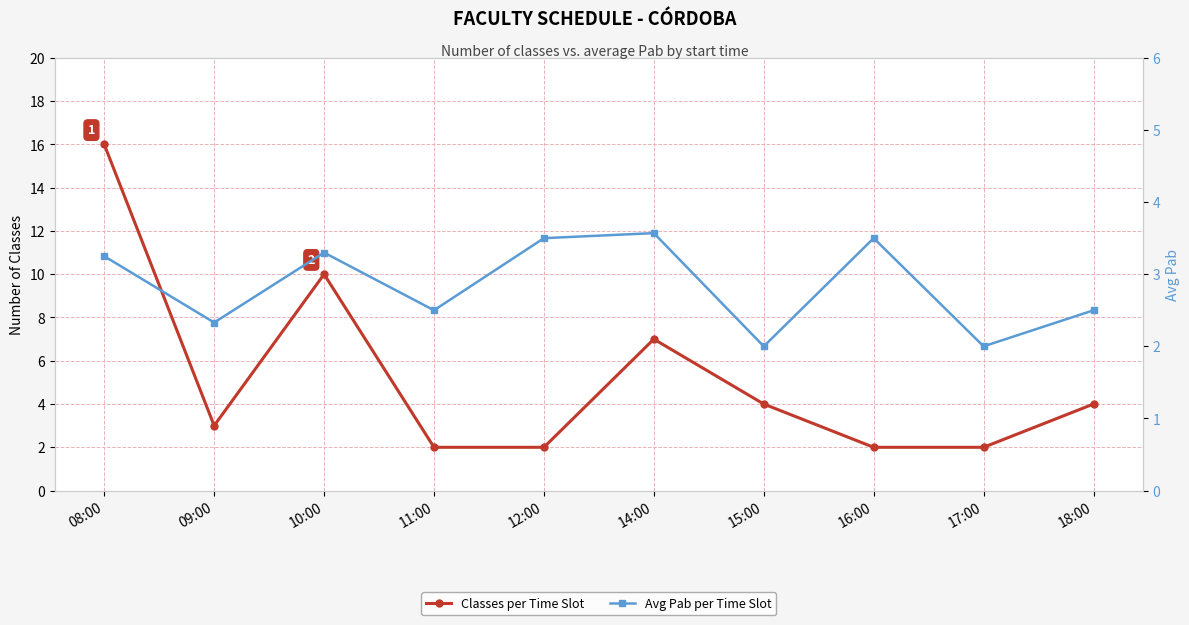

What is the greatest value displayed?

16.0